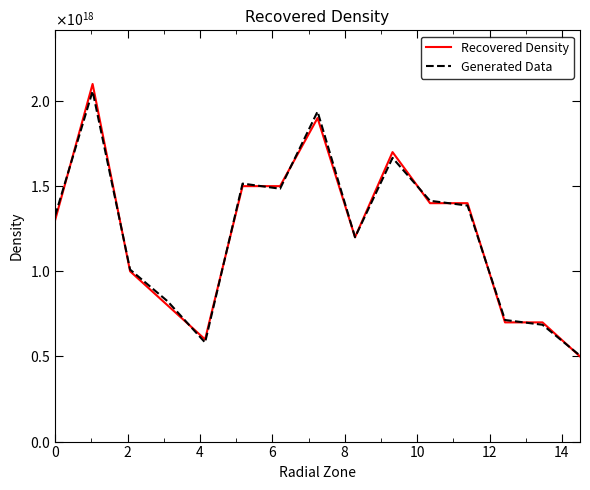

What is the average value of the Generated Data series?

1220600000000000000